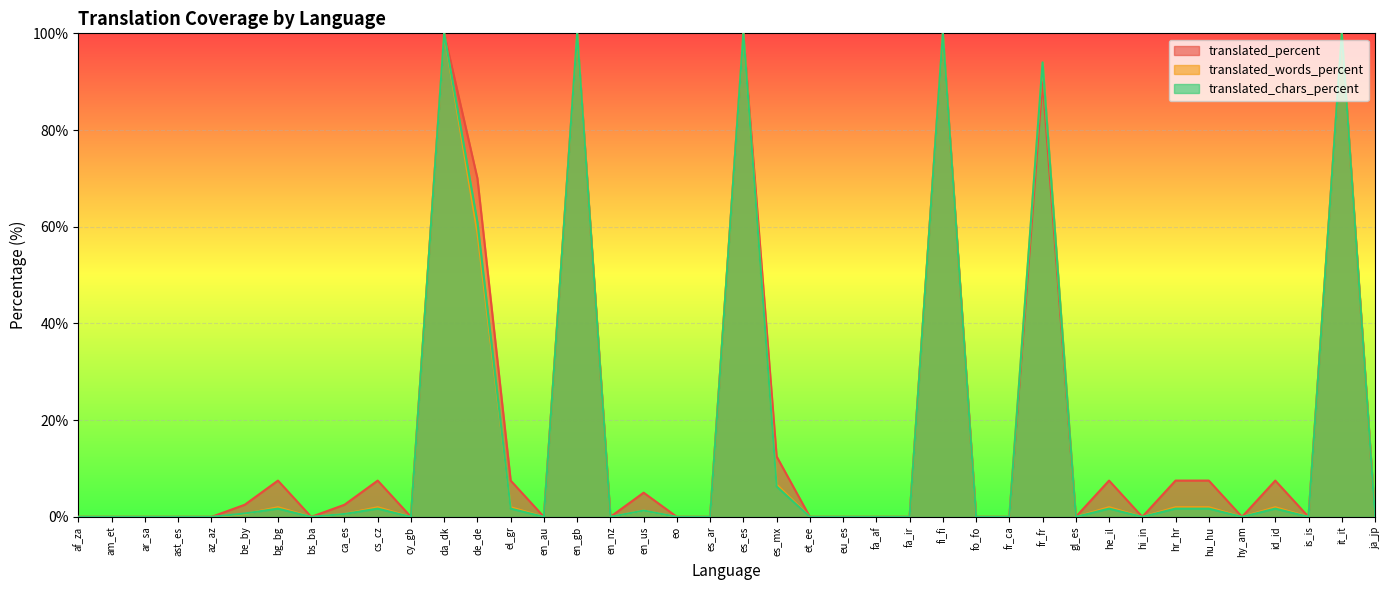

How many series are shown in this chart?

3